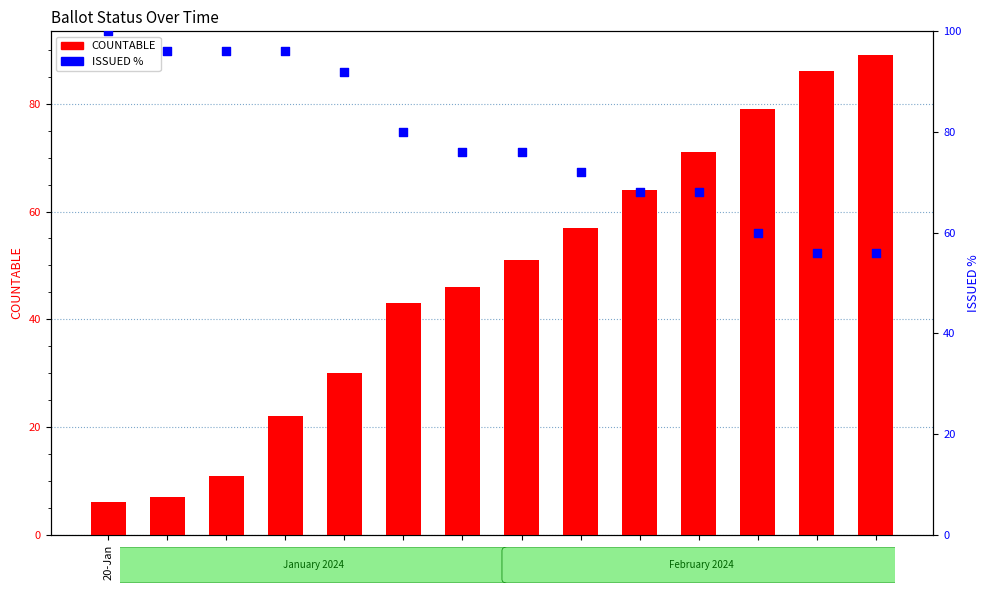

Which series contains the lowest Y value?

COUNTABLE